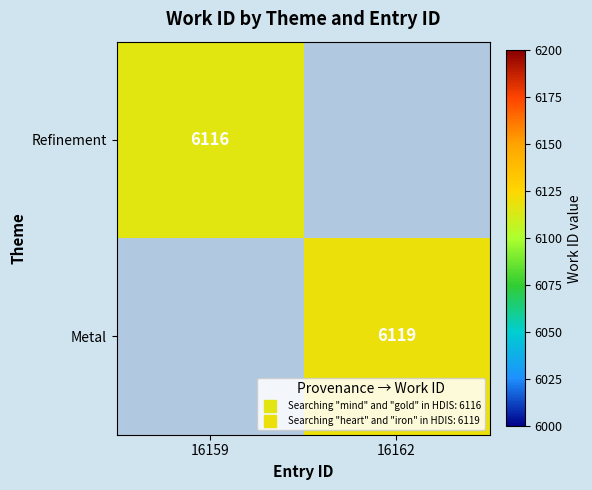

Read the Refinement value at 16159, to the nearest 10.

6120